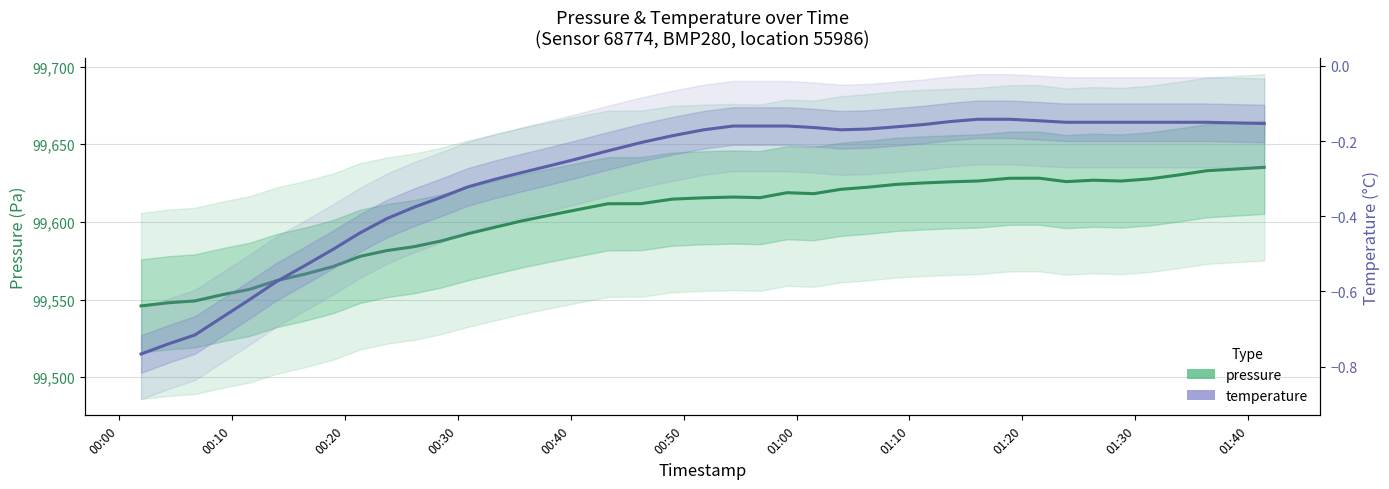

At 00:50, list the series in order from largest to smallest.

pressure, temperature